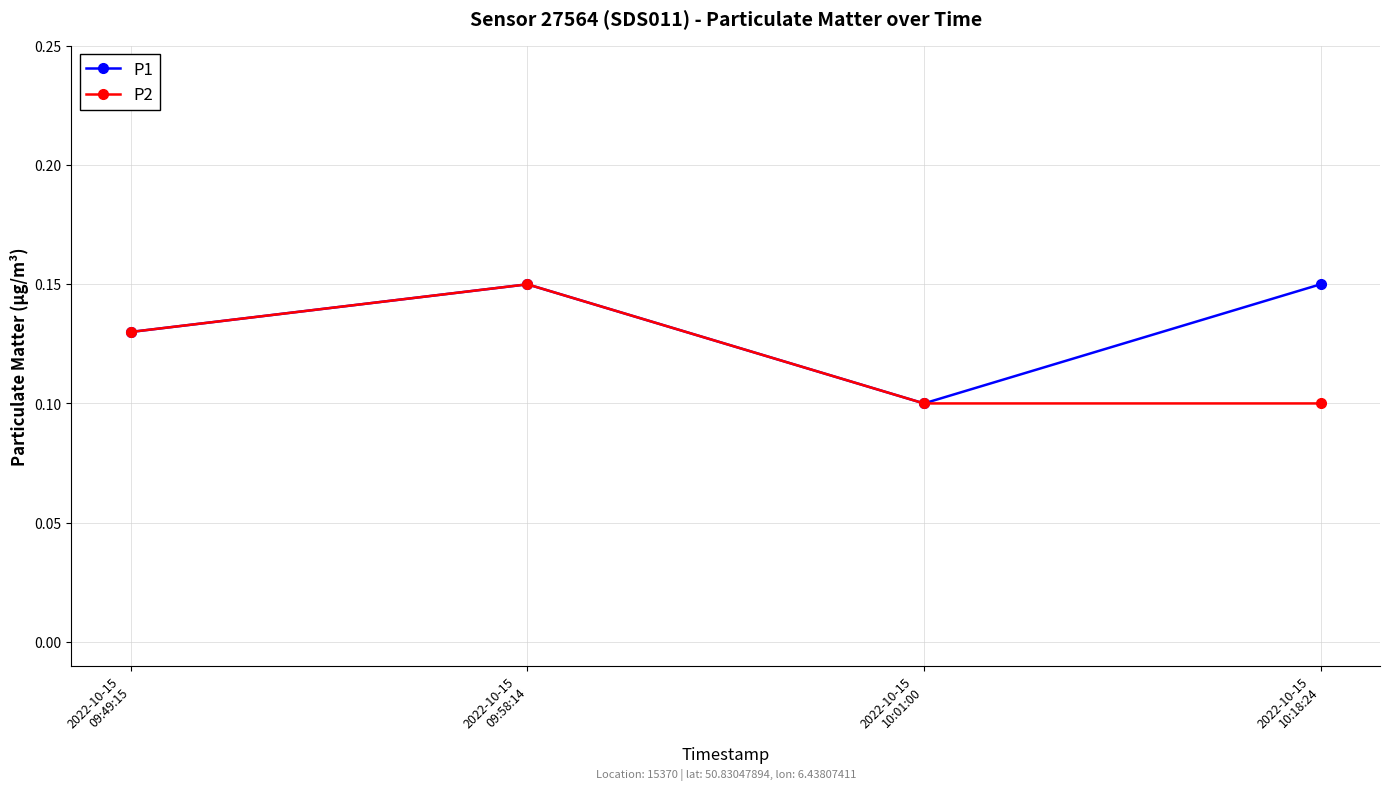

List the series in order of their overall mean, highest first.

P1, P2